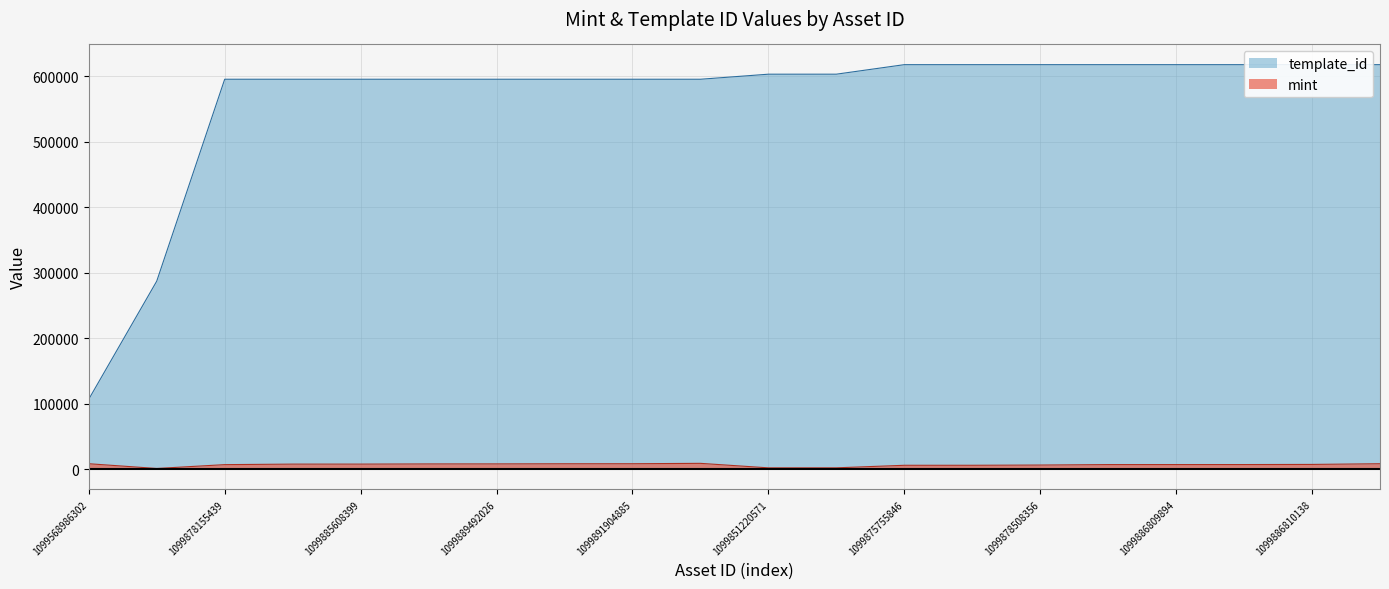

In mint, how many points are lower than both neighbors (excluding endpoints)?

2